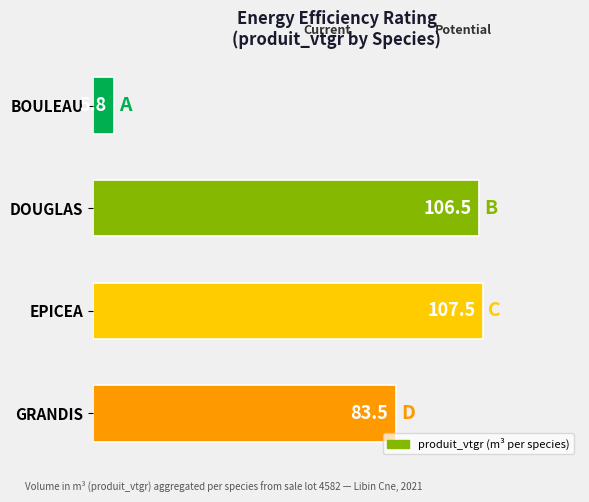

What is the smallest value displayed?

5.8